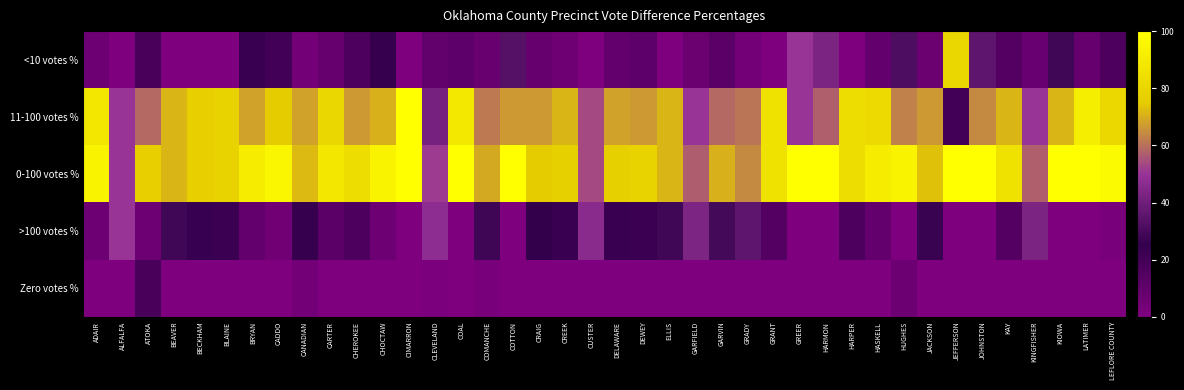

How many series are shown in this chart?

5